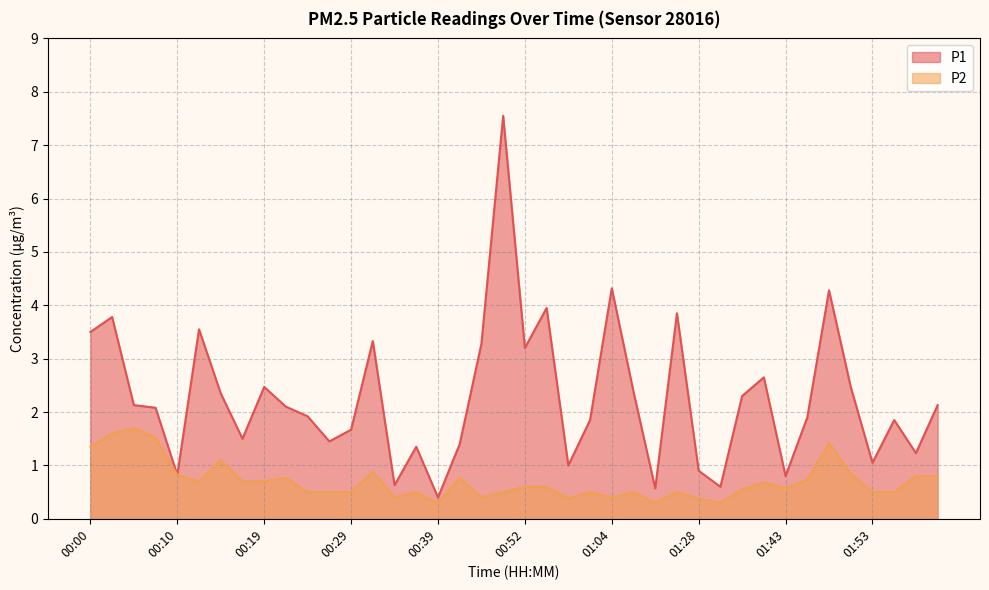

At 00:47, list the series in order from smallest to largest.

P2, P1